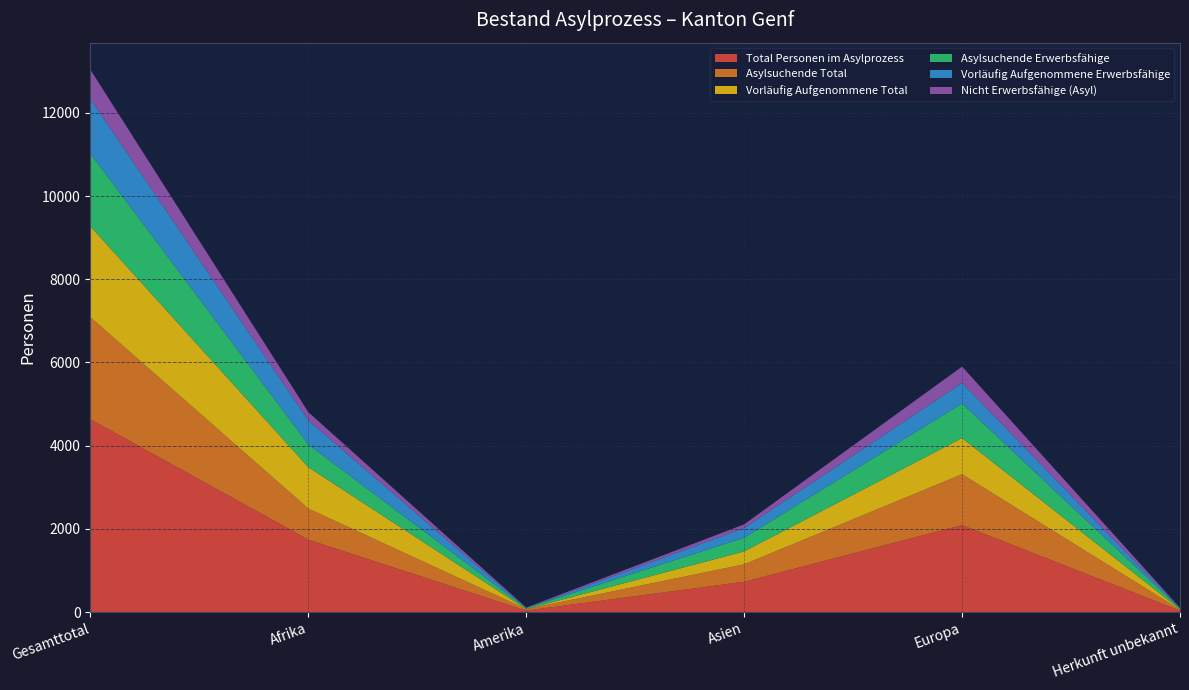

Reading left to right, list all the values displayed in this chart.

Total Personen im Asylprozess: 4635	1741	37	730	2092	35
Asylsuchende Total: 2452	748	36	419	1223	26
Vorläufig Aufgenommene Total: 2183	993	1	311	869	9
Asylsuchende Erwerbsfähige: 1749	548	23	330	830	18
Vorläufig Aufgenommene Erwerbsfähige: 1311	576	1	231	494	9
Nicht Erwerbsfähige (Asyl): 703	200	13	89	393	8